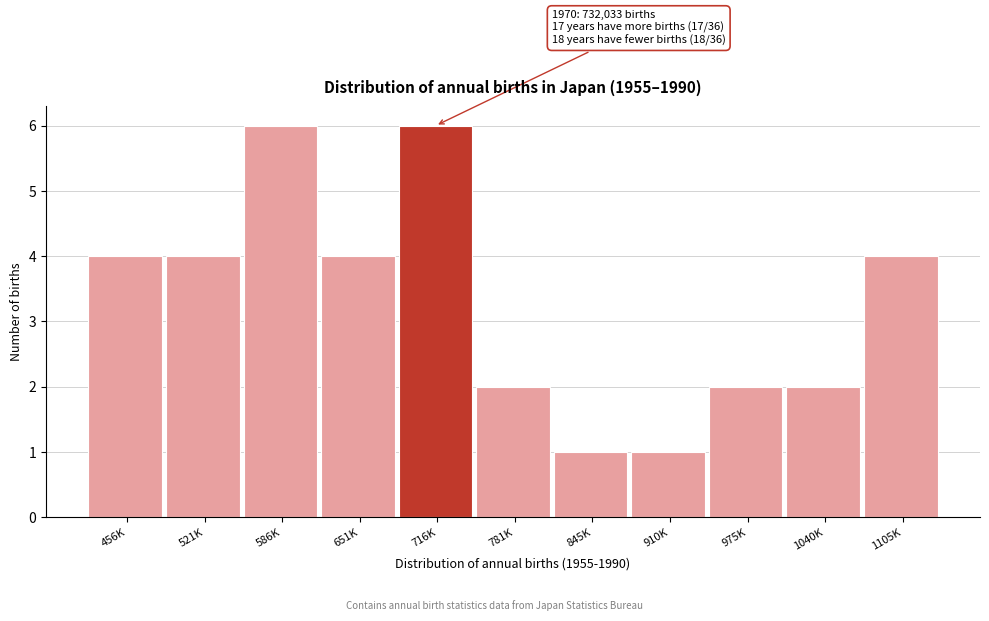

Reading left to right, extract all data points from this chart.

456K=4	521K=4	586K=6	651K=4	716K=6	781K=2	845K=1	910K=1	975K=2	1040K=2	1105K=4